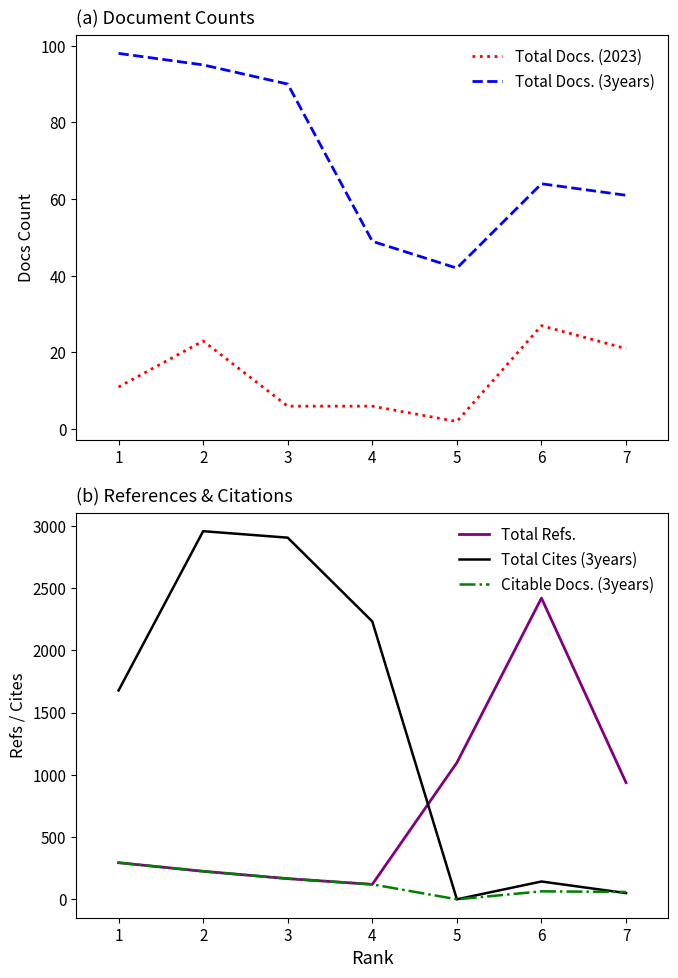

Rank the series at 6 from highest to lowest value.

Total Refs., Total Cites (3years), Total Docs. (3years), Citable Docs. (3years), Total Docs. (2023)